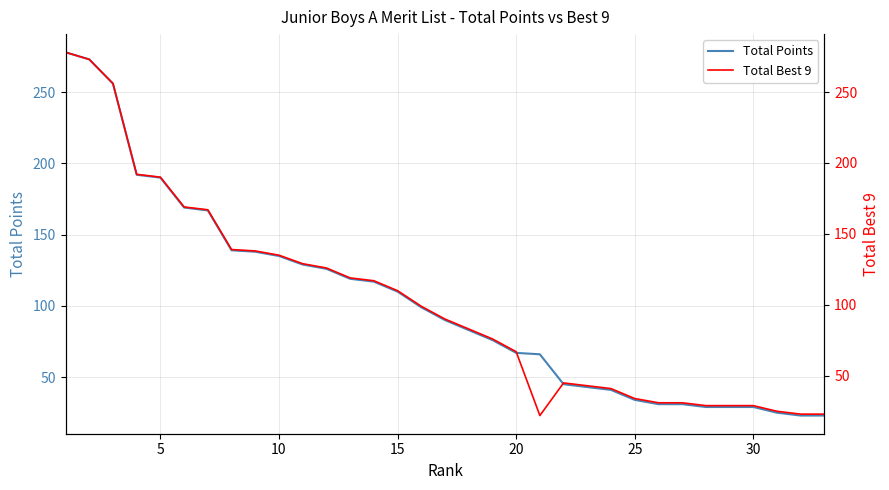

The value of Total Points at 30 is 13. True or false?

False